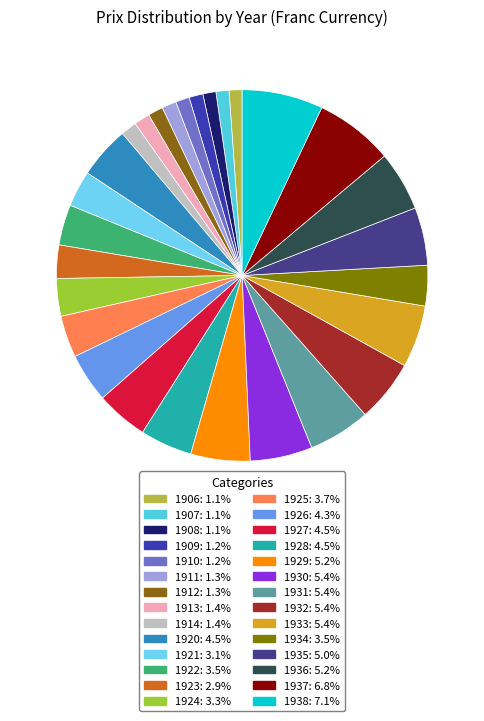

Which has a higher value, 1912 or 1911?

1912